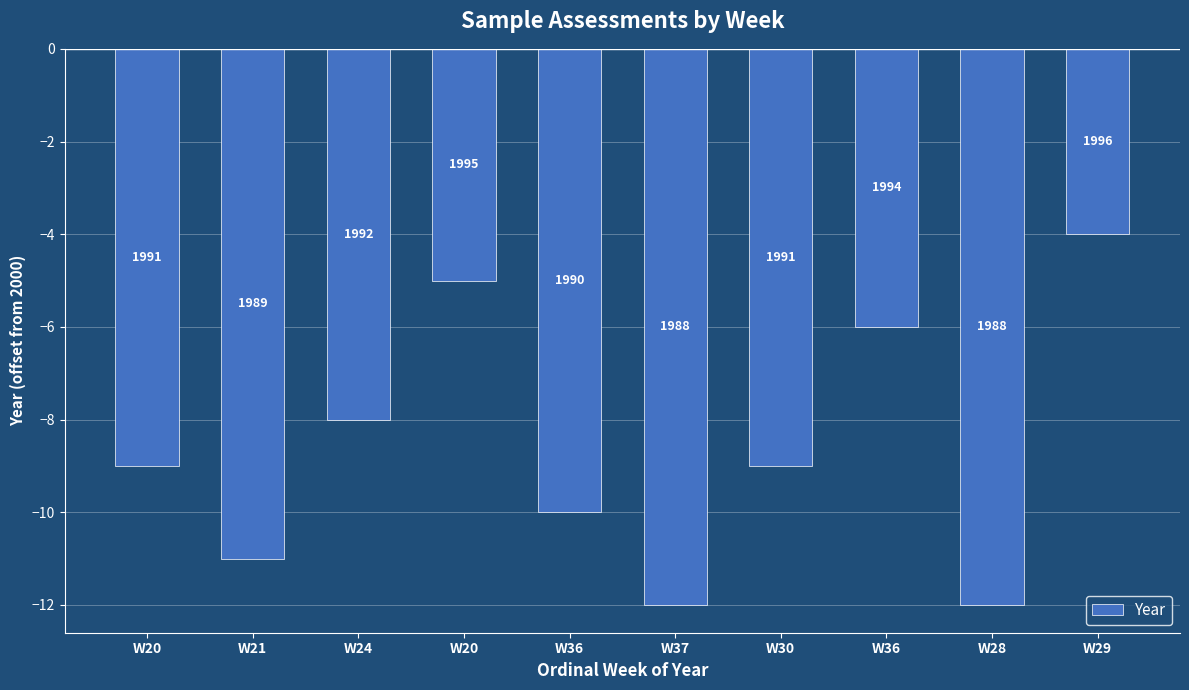

Reading left to right, extract all data points from this chart.

-9	-11	-8	-5	-10	-12	-9	-6	-12	-4